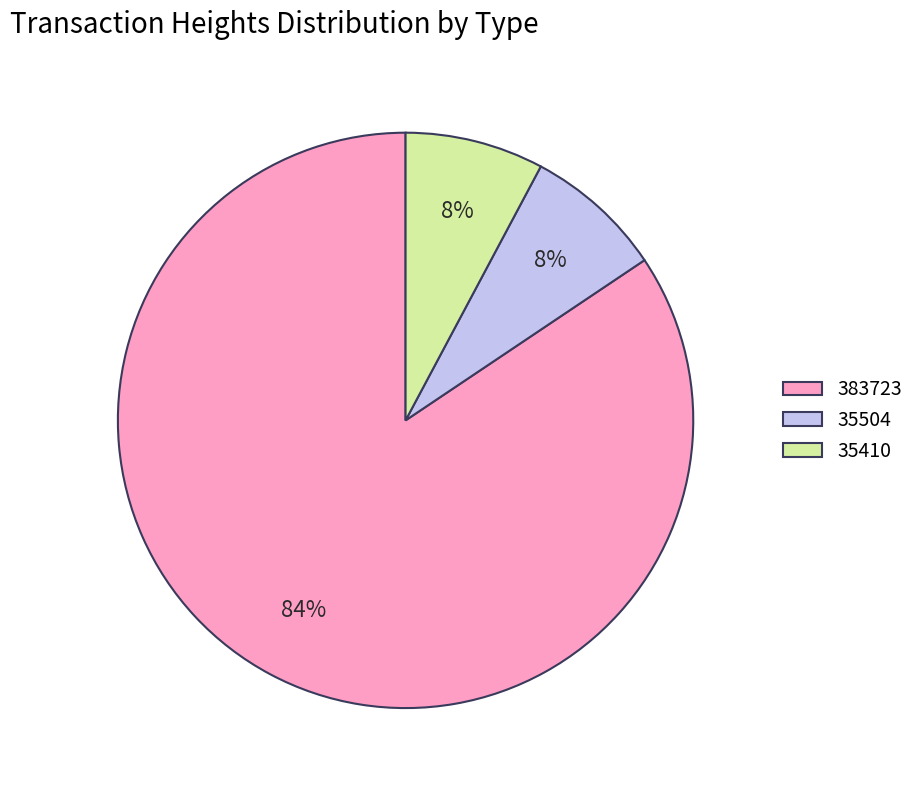

Is the sum of 383723 and 35504 greater than half?

Yes